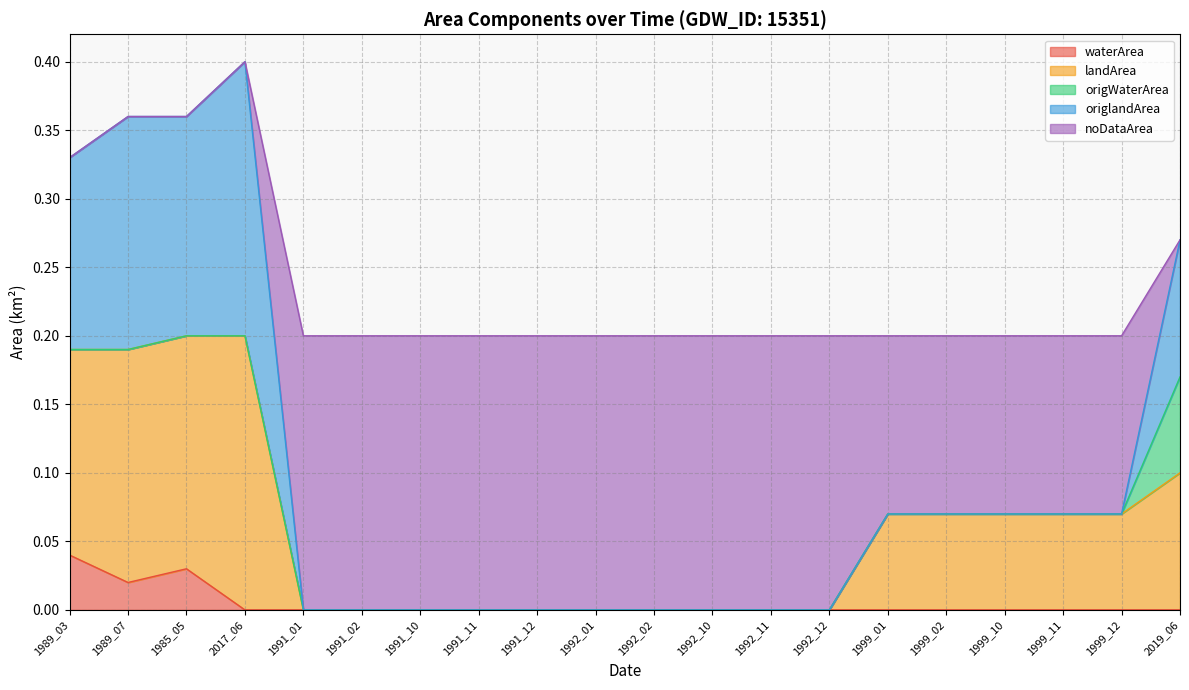

True or false: waterArea and noDataArea cross at least once.

False